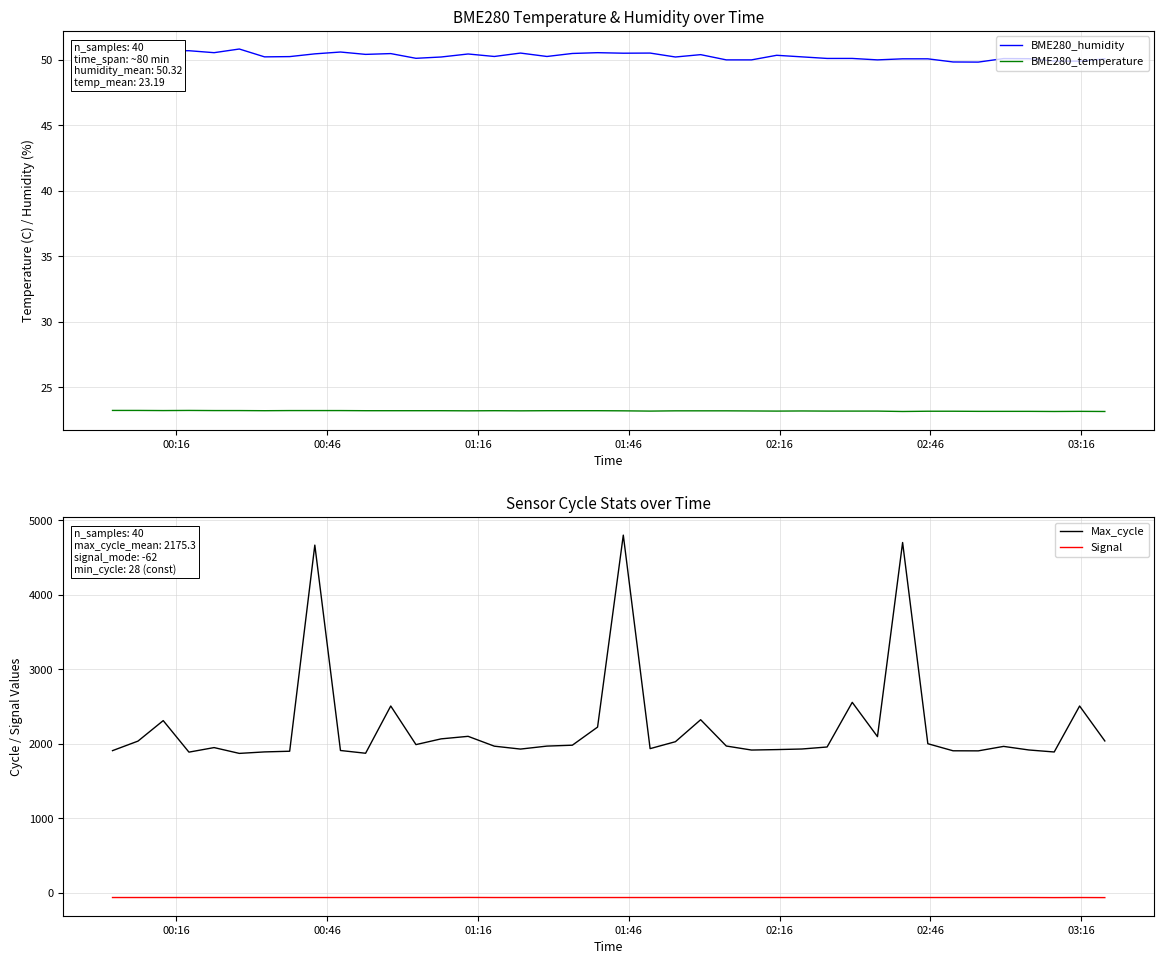

What is the lowest value of the Max_cycle series?

1872